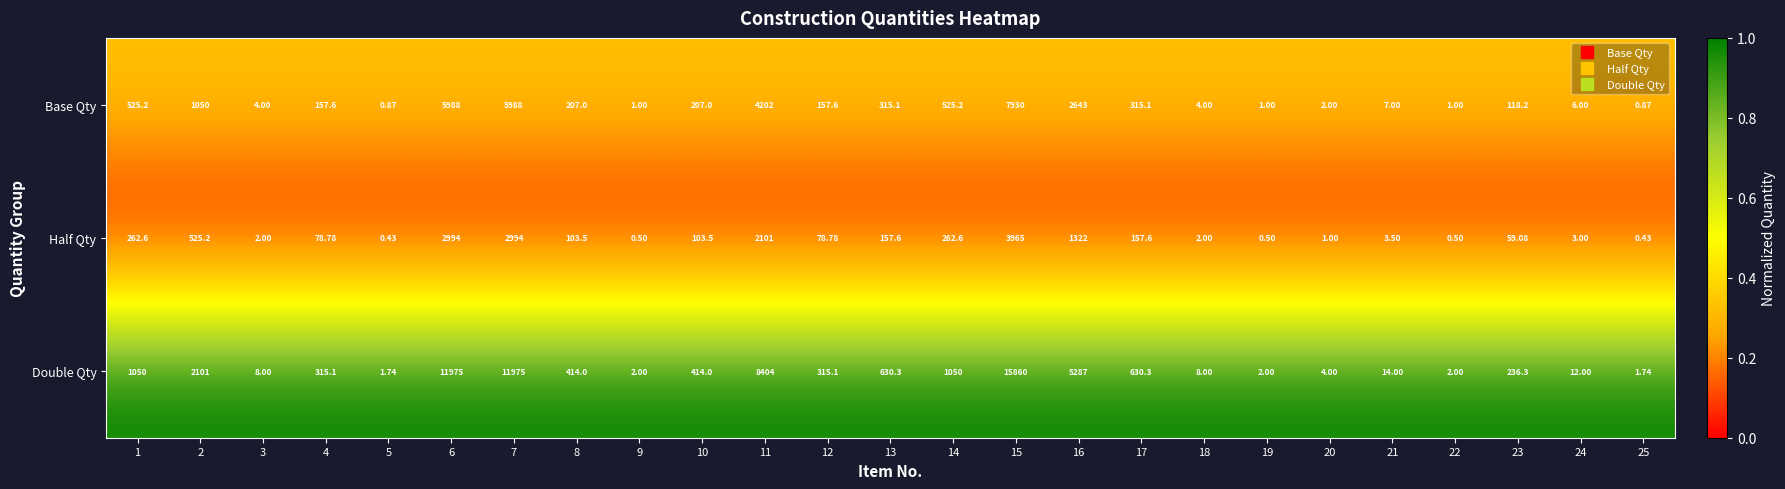

Which series changed the most between 4 and 20?

Double Qty